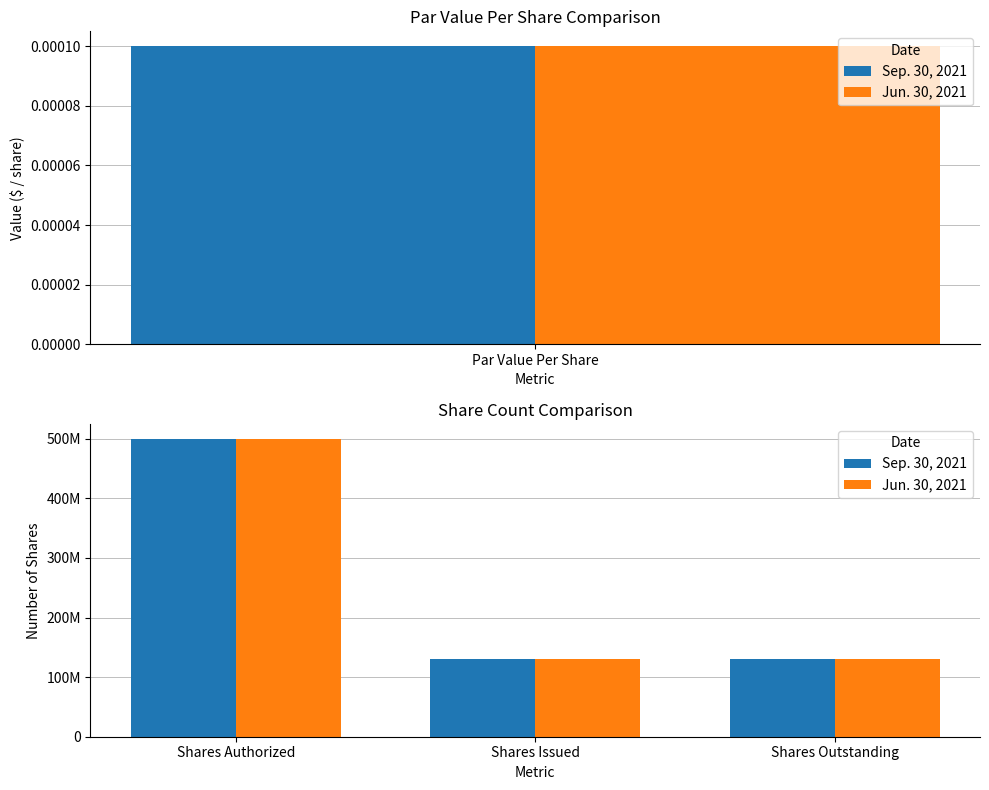

What is the value of the Sep. 30, 2021 bar at the 2nd from the left?

130085501